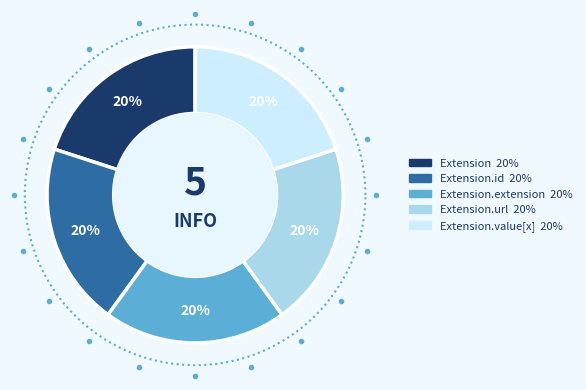

What is the smallest slice in the pie chart?

Extension